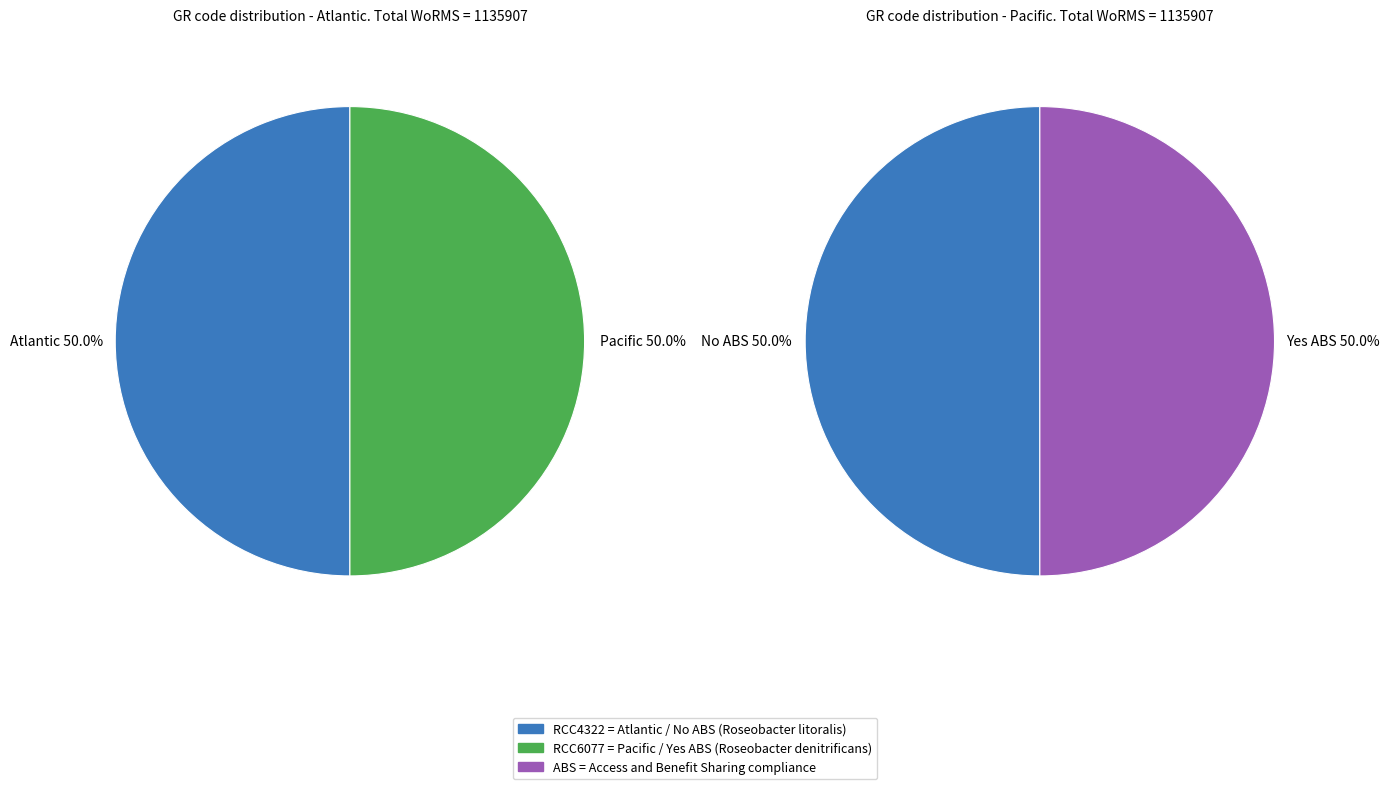

What portion of the pie excludes RCC4322?

50.0%